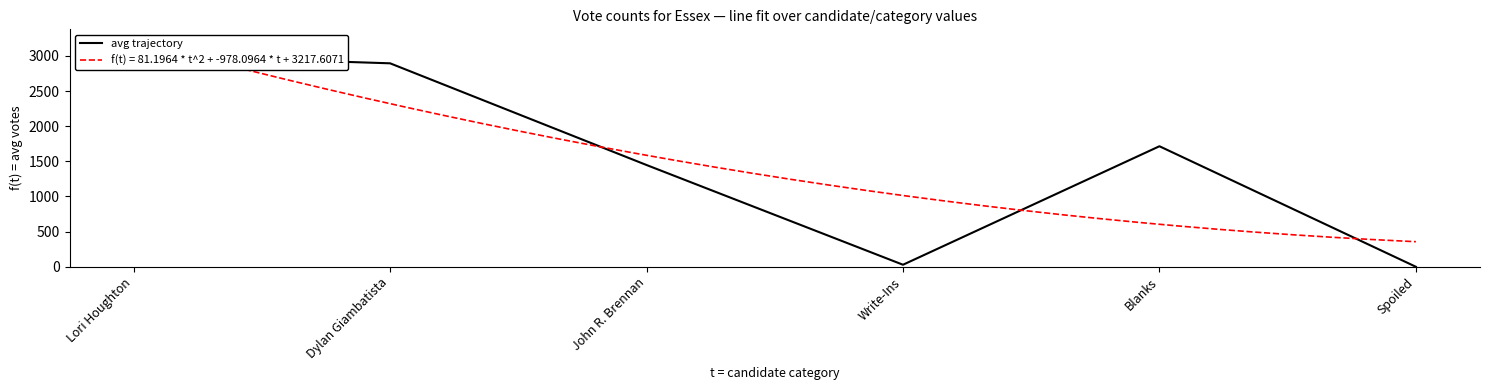

The value at Lori Houghton is 3013. True or false?

True